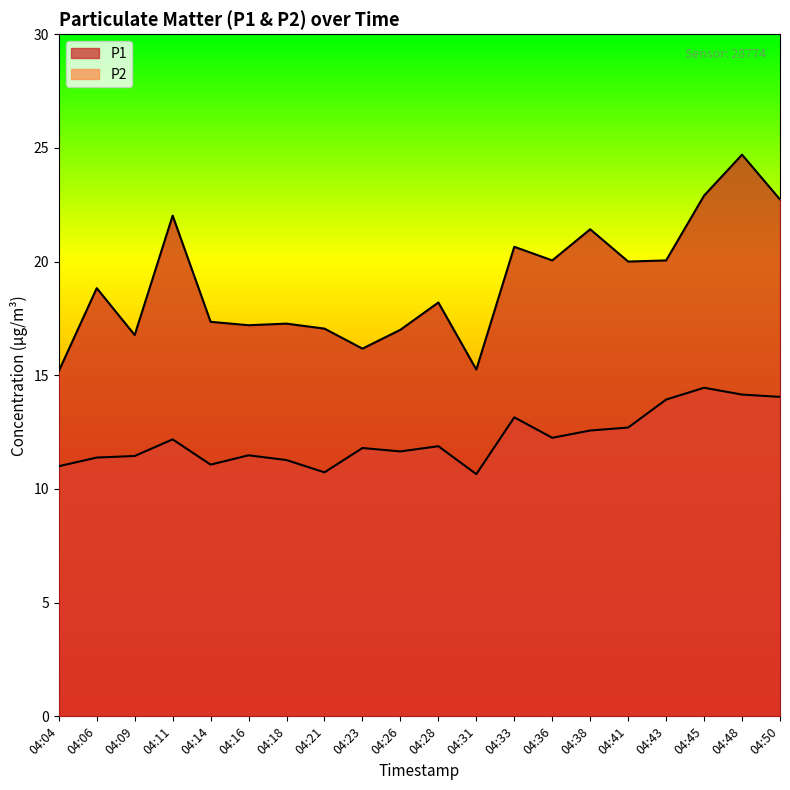

Between 04:41 and 04:04, which is larger?

04:41